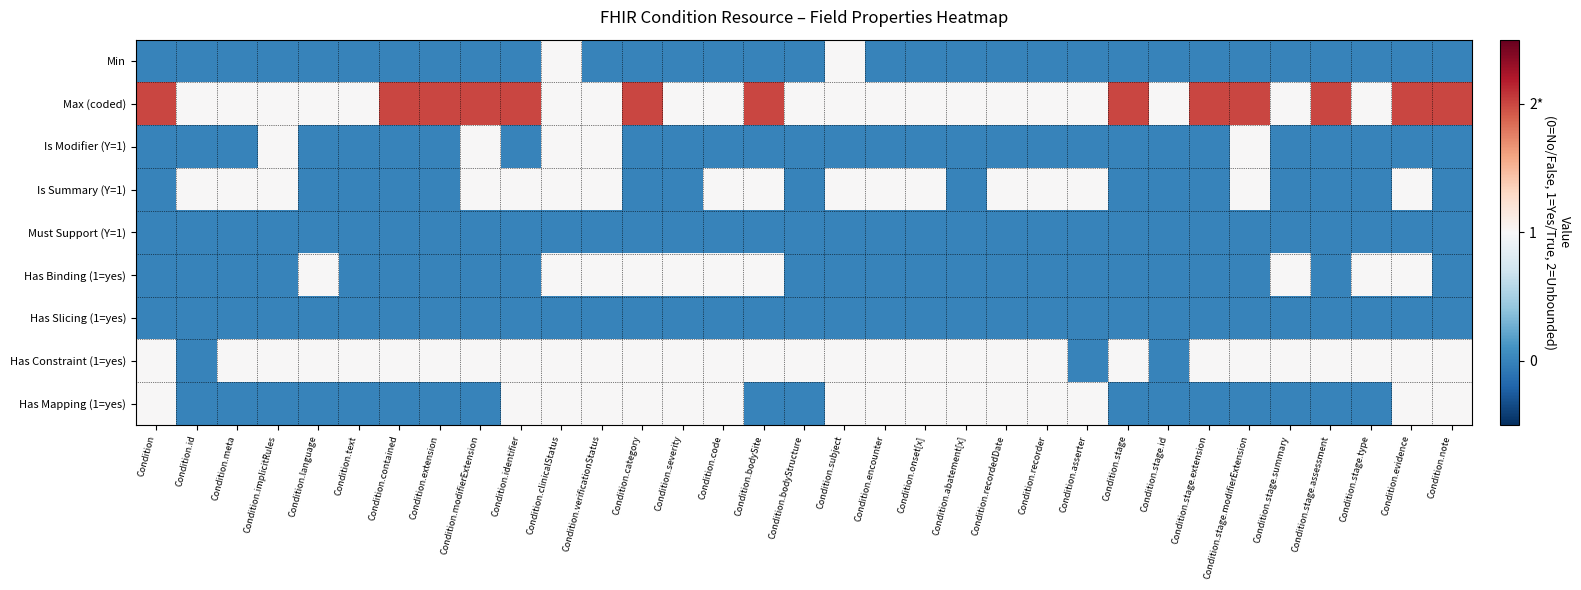

What is the maximum value shown in the chart?

2